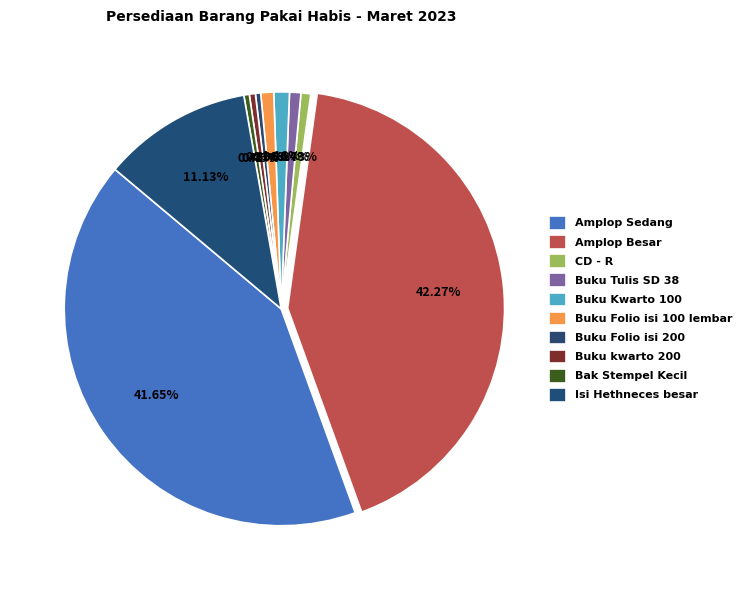

To the nearest percent, what percentage of the pie is Buku Folio isi 100 lembar?

1%